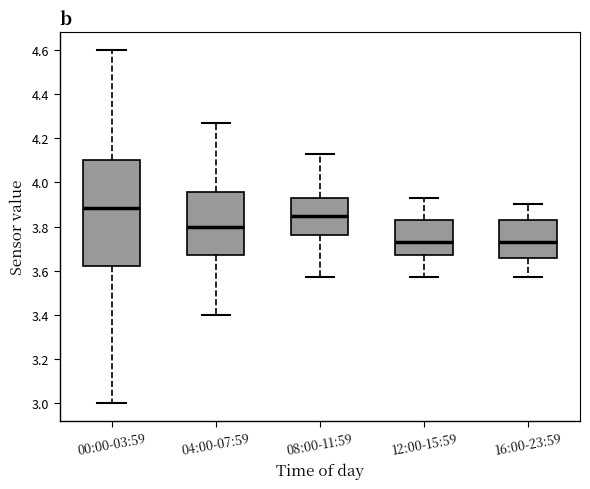

Where is the upper edge of the box for 12:00-15:59 on the y-axis? The values are not printed on the chart, so give them approximately, as read against the axis.

3.84